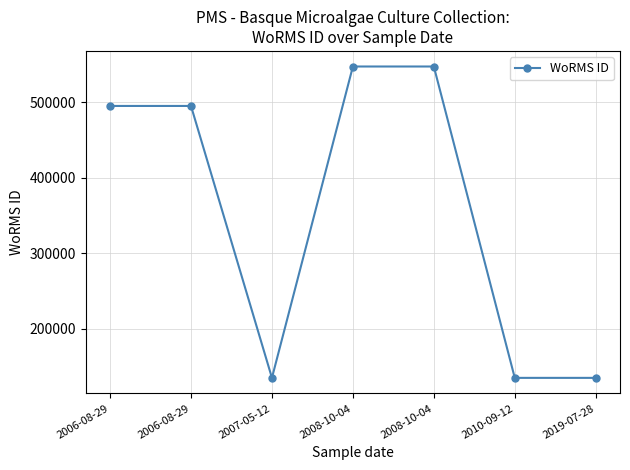

Reading right to left, extract all data points from this chart.

2019-07-28=134529	2010-09-12=134529	2008-10-04=547692	2008-10-04=547692	2007-05-12=134529	2006-08-29=495347	2006-08-29=495347